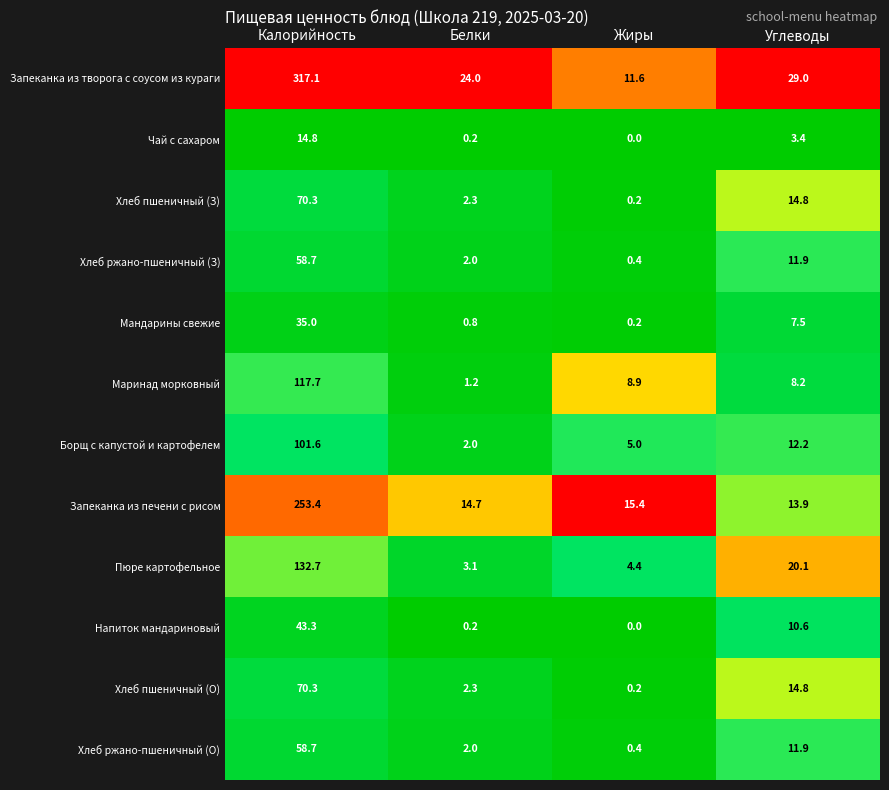

Between Жиры and Углеводы, which series saw the biggest shift?

Запеканка из творога с соусом из кураги